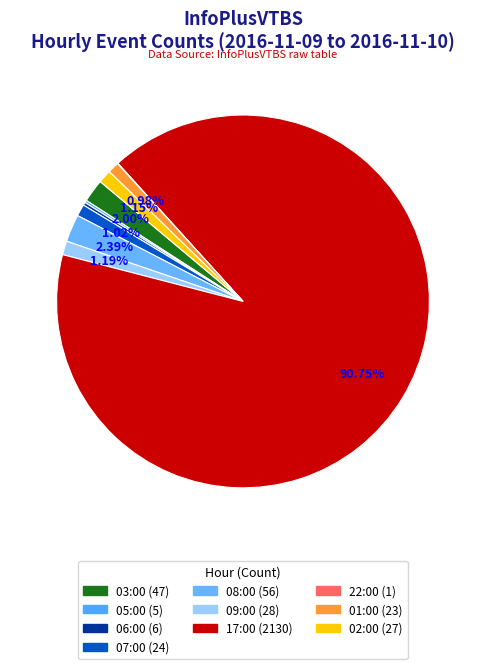

To the nearest percent, what is the difference between the 08:00 (56) and 17:00 (2130) slice percentages?

88%